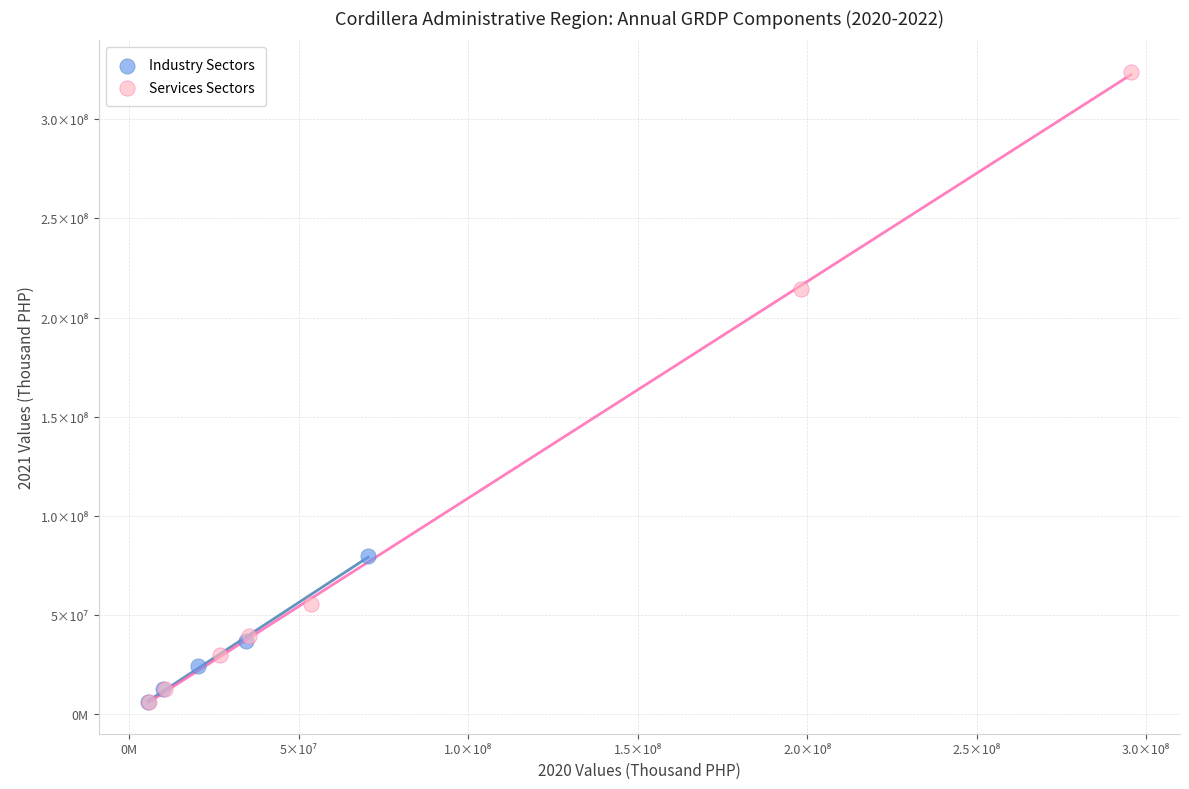

Which series contains the highest Y value?

Services Sectors